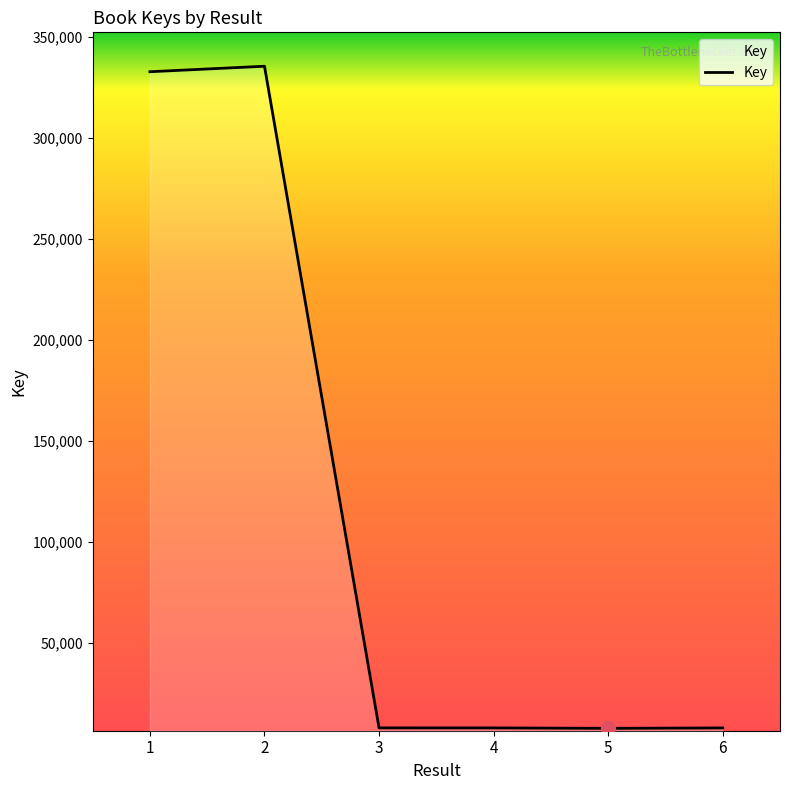

What is the ratio of the value at 2 to the value at 3?

41.8